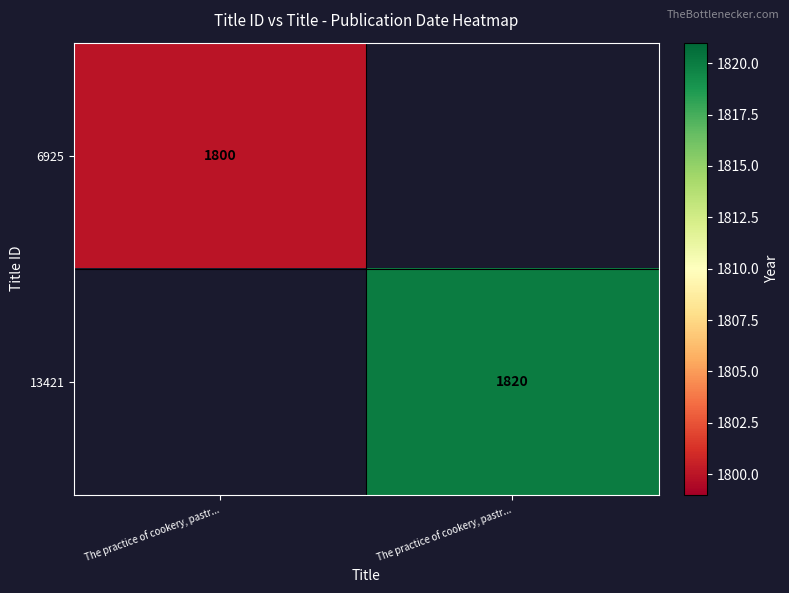

Which has a higher value, The practice of cookery, pastr... or The practice of cookery, pastr...?

The practice of cookery, pastr...